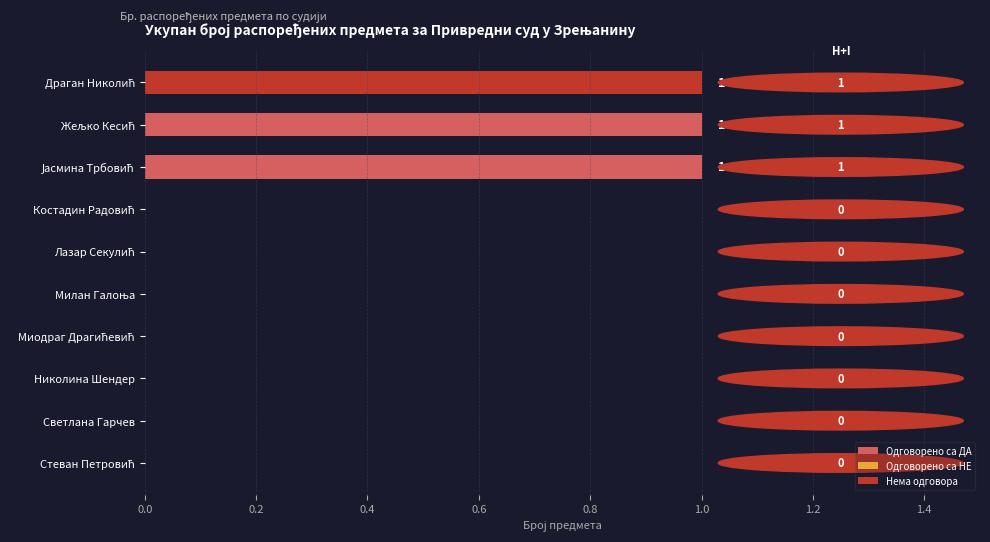

How many series are shown in this chart?

2